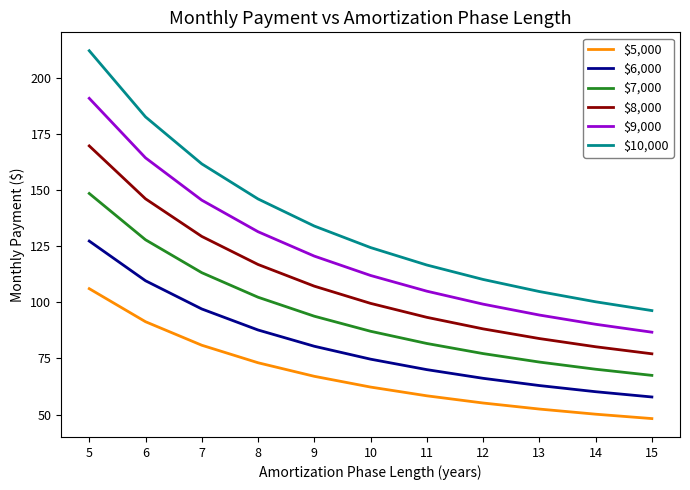

Where does the $10,000 series first go above 124?

5